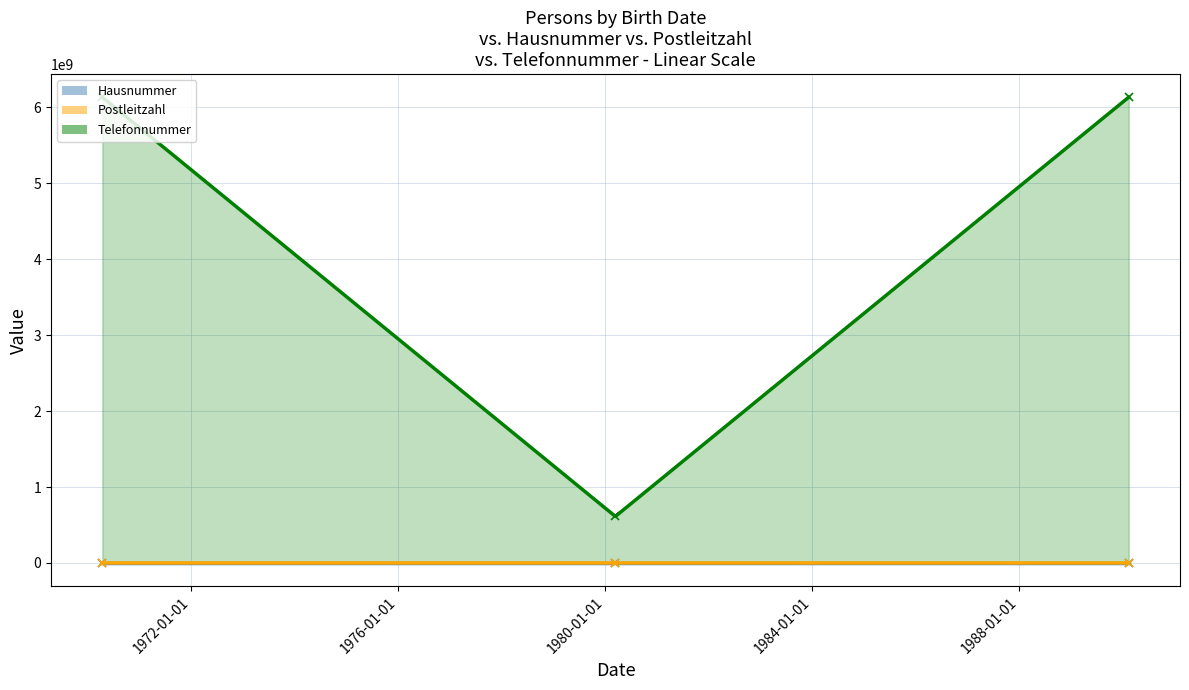

What position from the right is 1970-04-12?

1